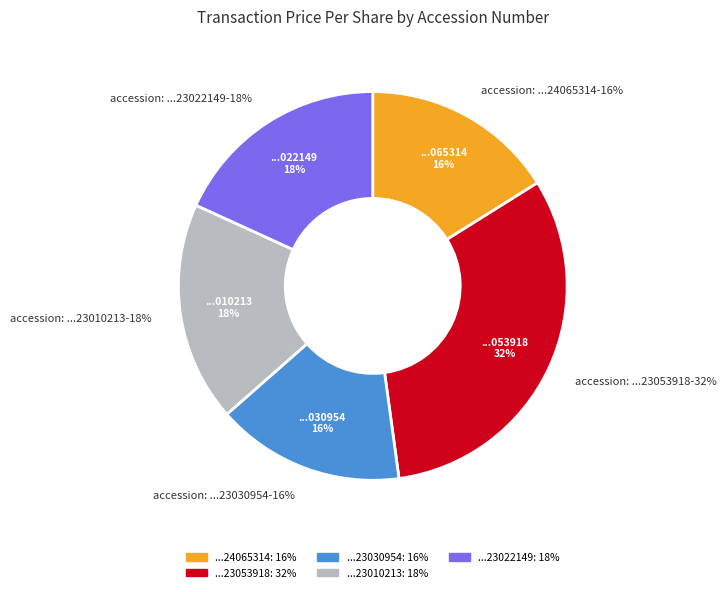

What is the ratio of the value at 120919123030954 to the value at 95017024065314?

1.0